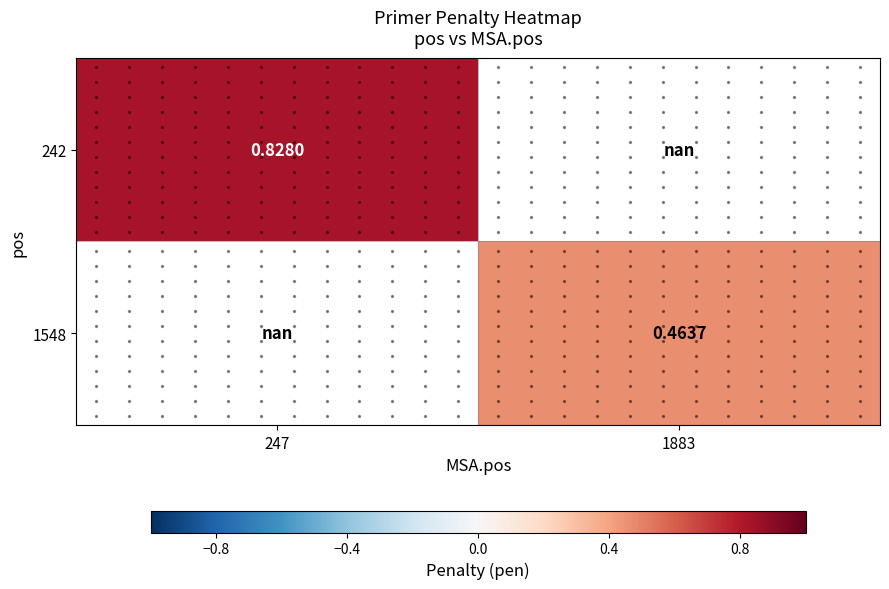

List the labels in order of 242 value, largest first.

247, 1883